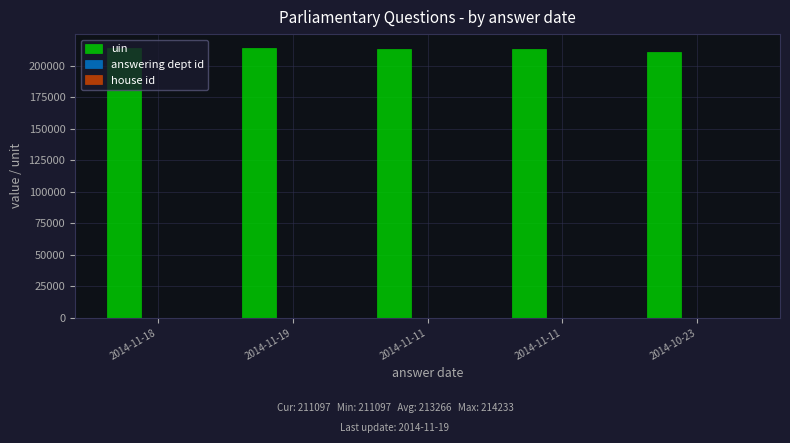

Which series has the largest total across all categories?

uin